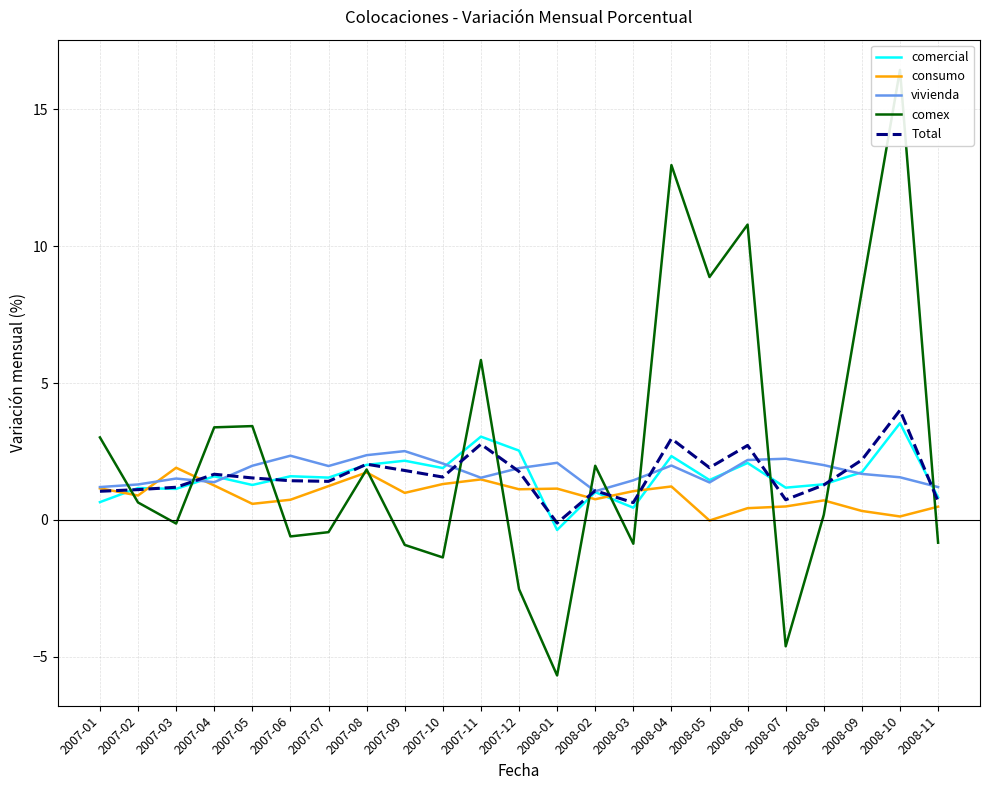

Which category has the highest value in the comex series?

2008-10